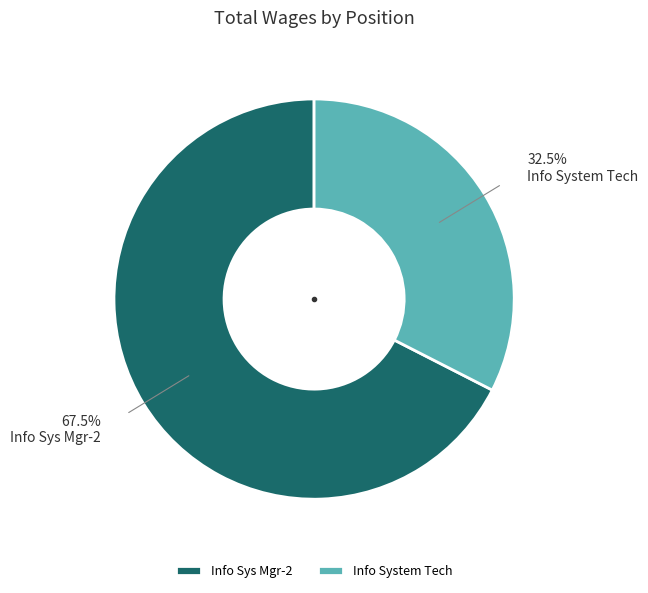

Does any single category account for the majority?

Yes